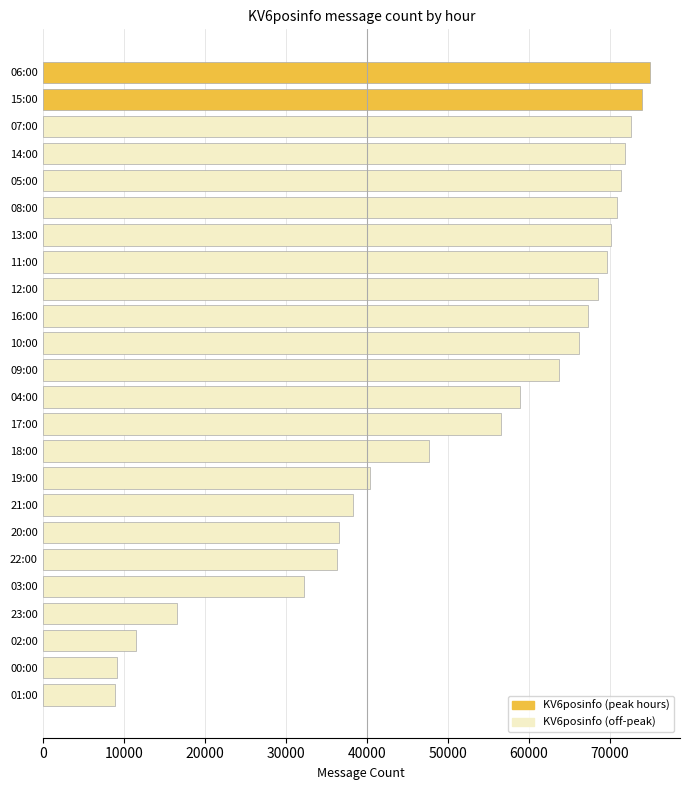

What is the label of the 5th bar from the bottom?

03:00